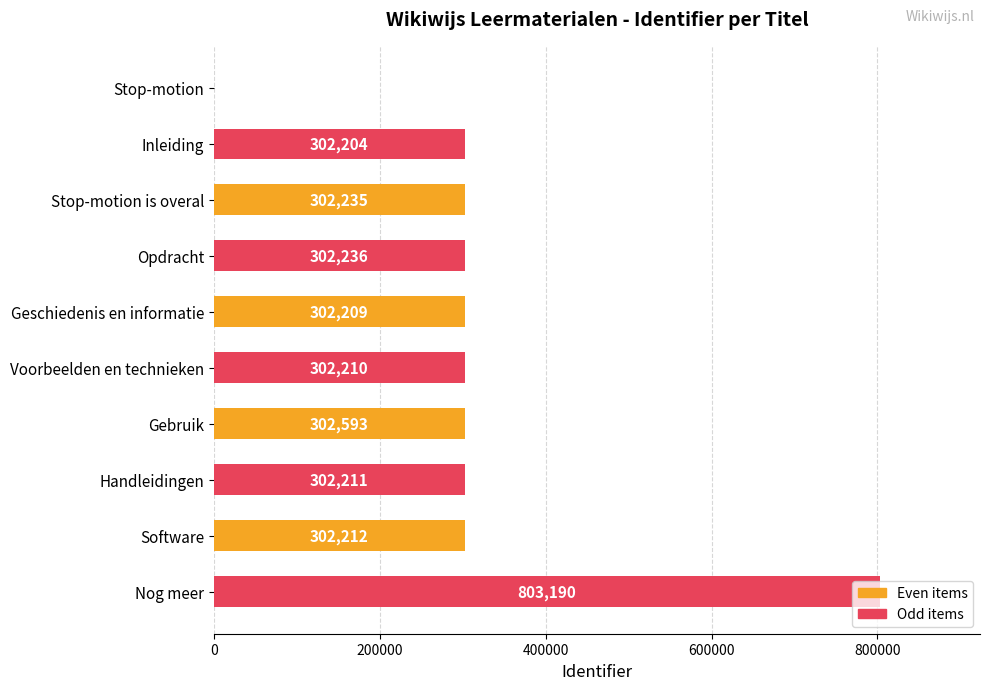

How many values are above zero?

9